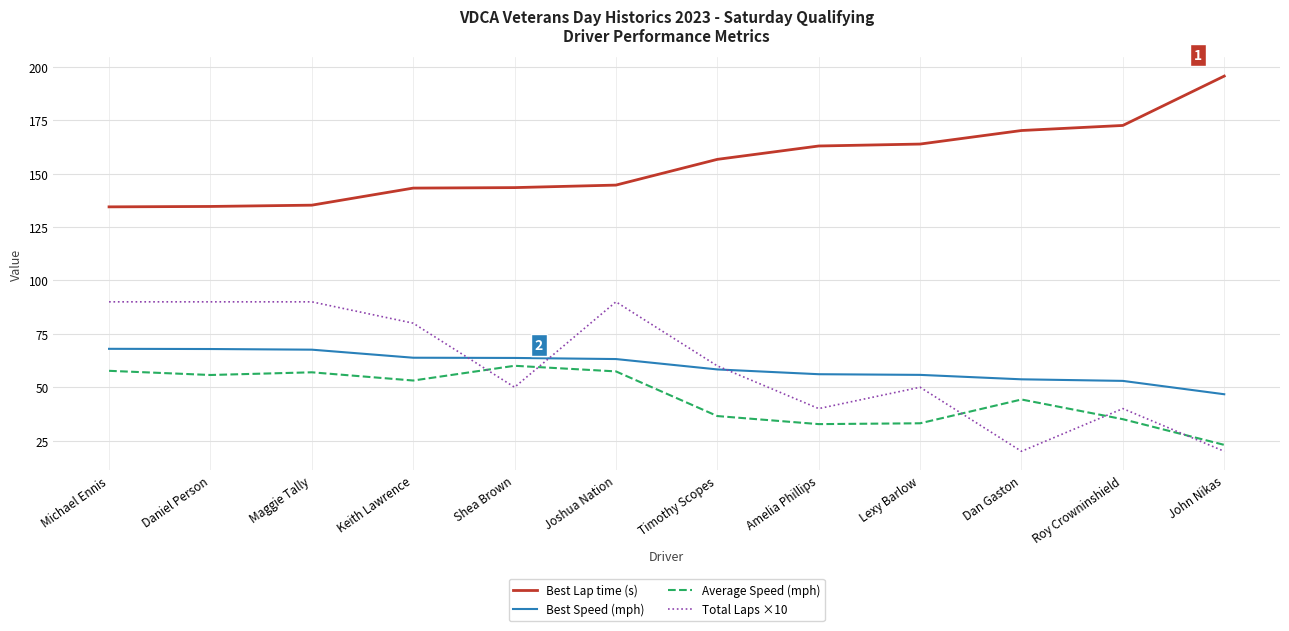

What is the highest value of the Total Laps ×10 series?

90.0